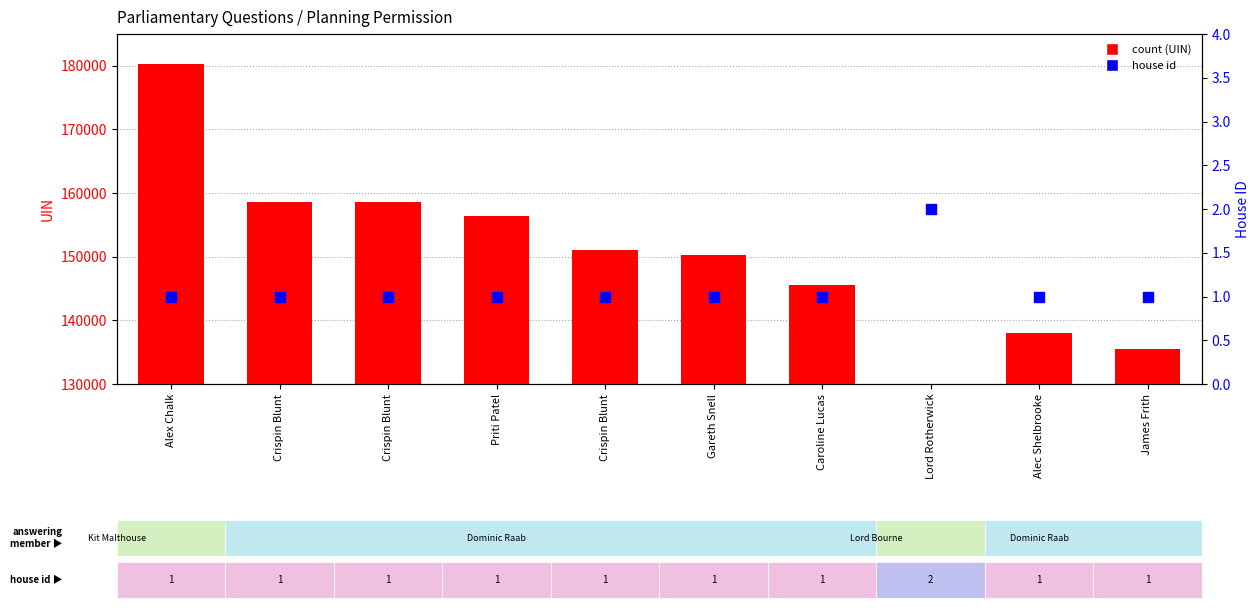

Which series has the widest spread of Y values?

count